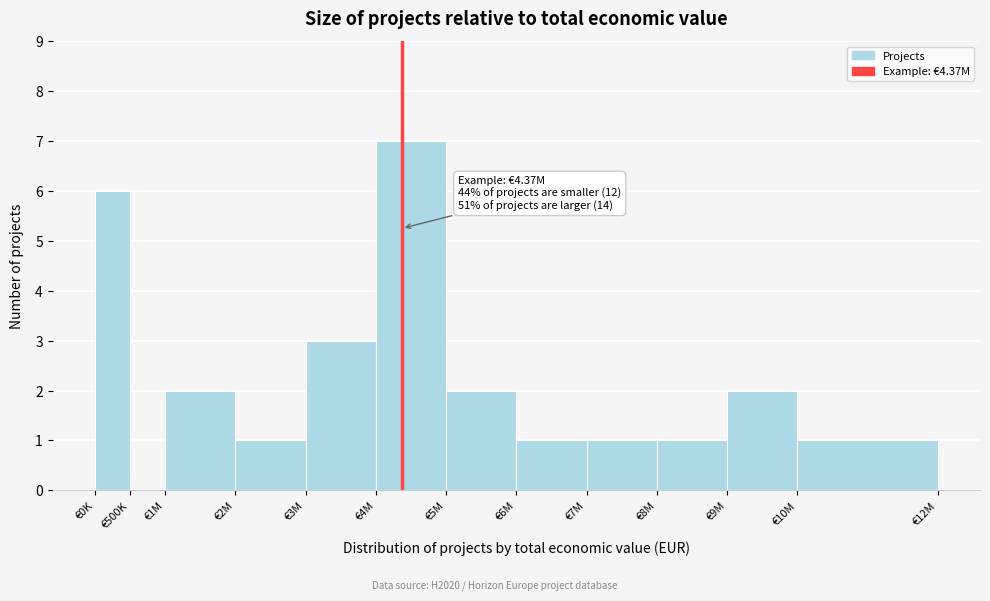

Reading left to right, extract all data points from this chart.

€0K=6	€500K=0	€1M=2	€2M=1	€3M=3	€4M=7	€5M=2	€6M=1	€7M=1	€8M=1	€9M=2	€10M=1